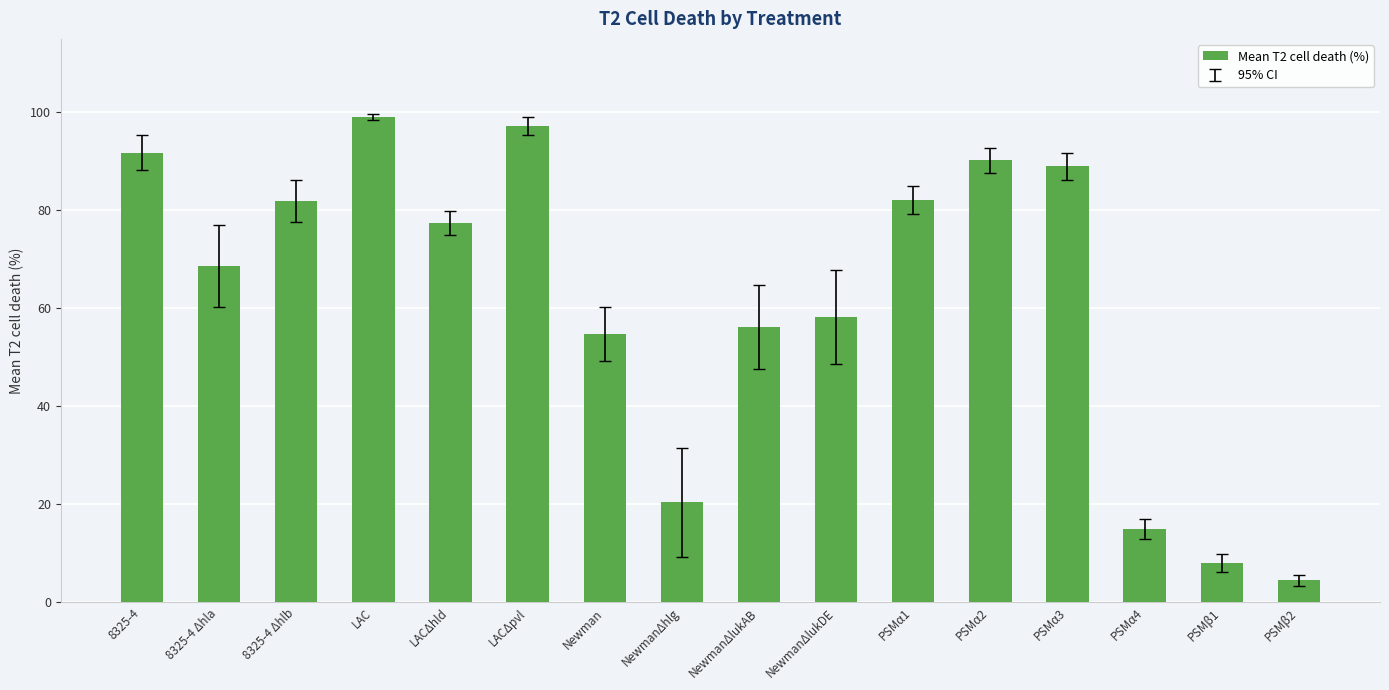

What is the minimum value shown in the chart?

4.5